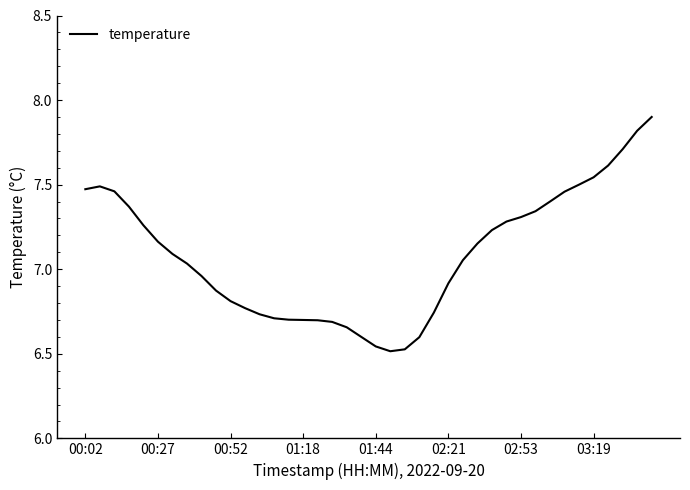

What is the difference between the maximum and minimum values?

1.4